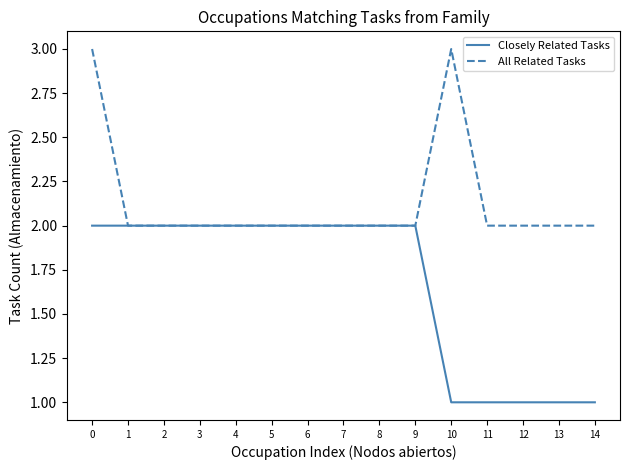

What is the greatest value displayed?

3